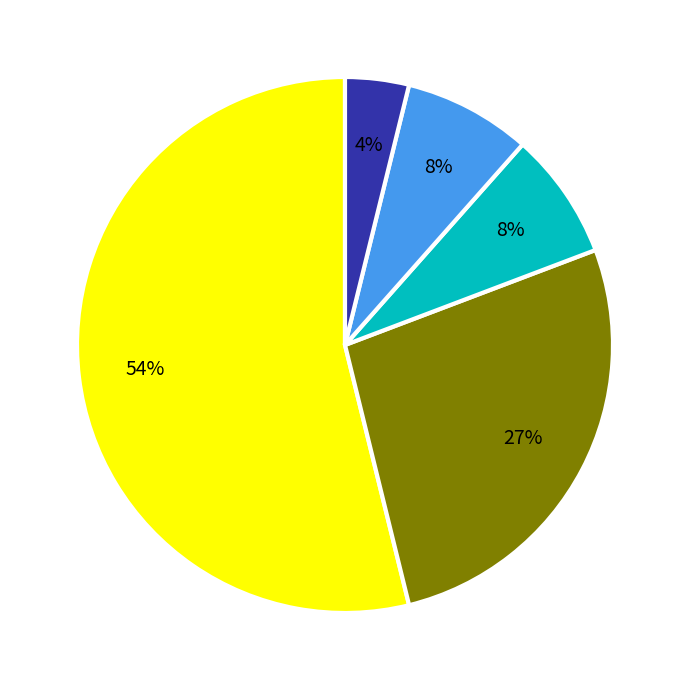

How many slices are in this pie chart?

5